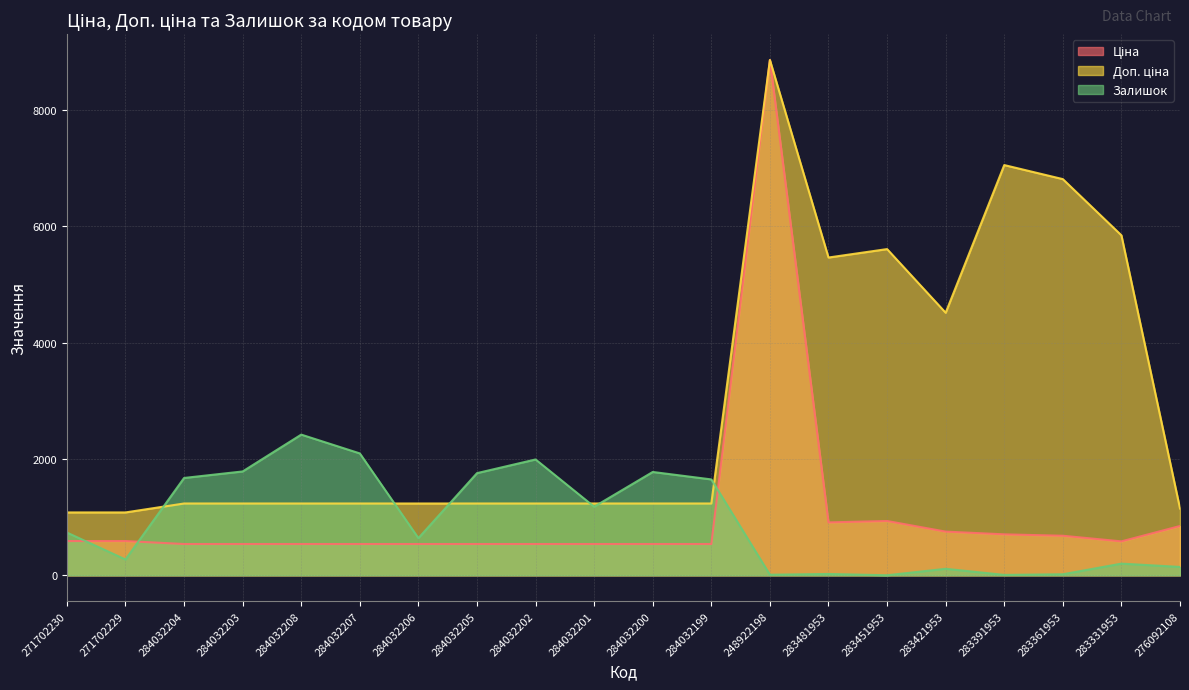

Rank the series by their maximum value, from highest to lowest.

Ціна, Доп. ціна, Залишок